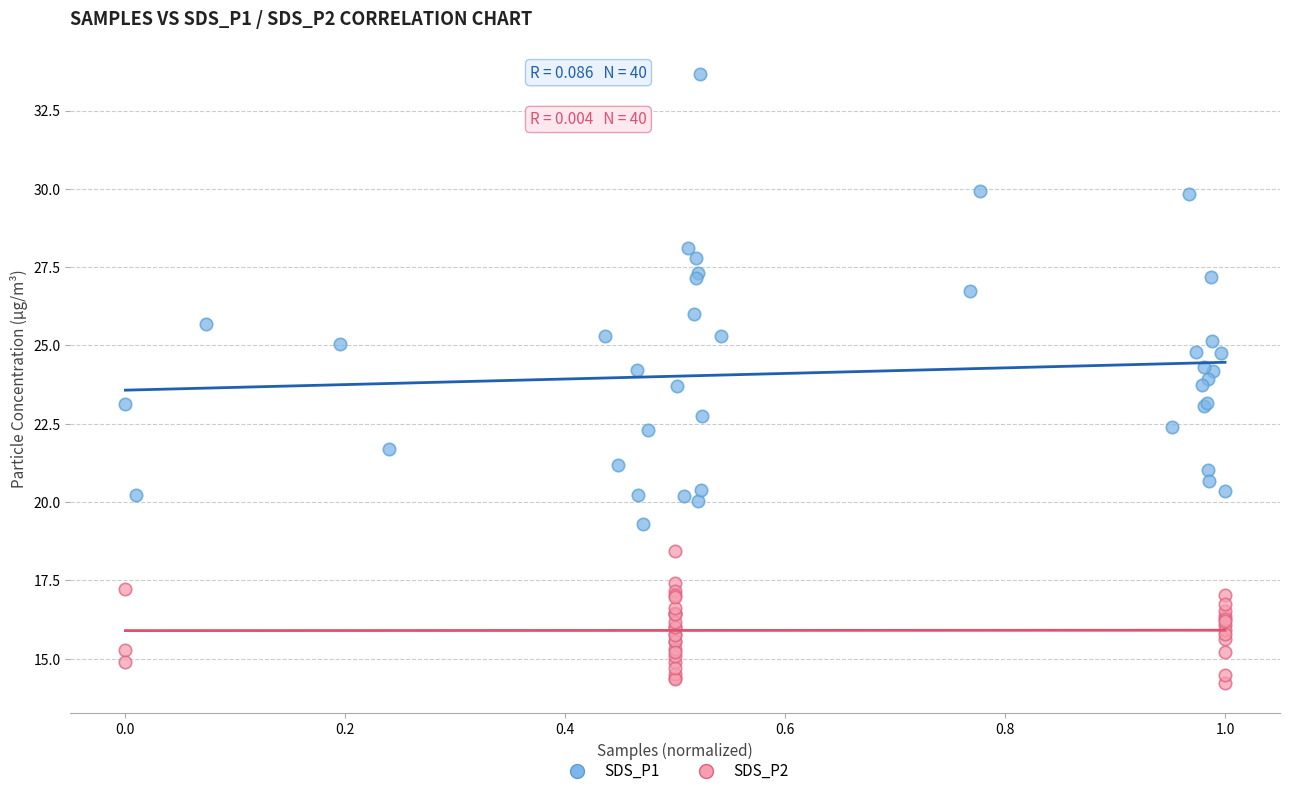

Which series has the widest spread of Y values?

SDS_P1